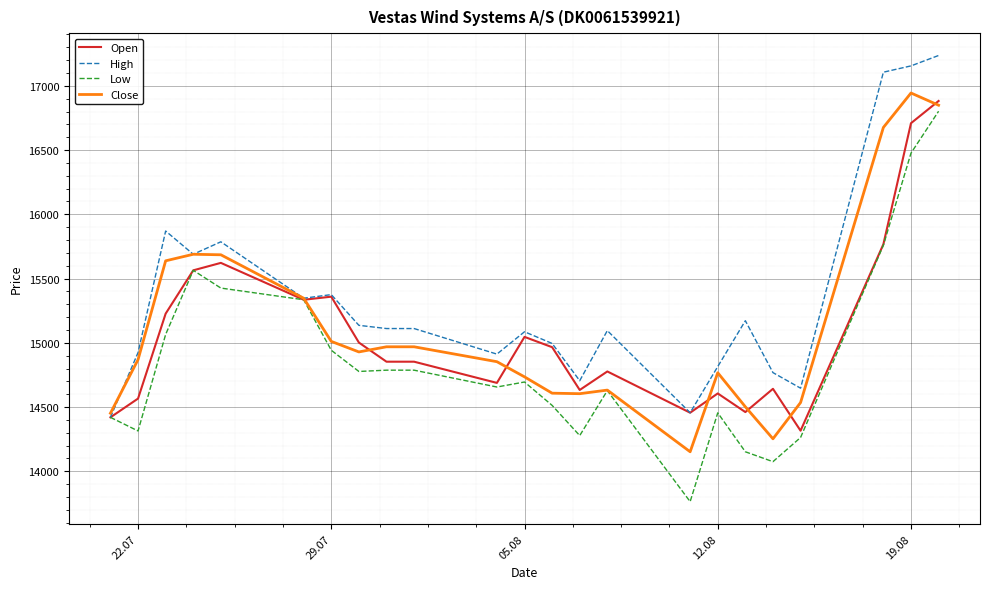

Which series has the largest total across all categories?

High